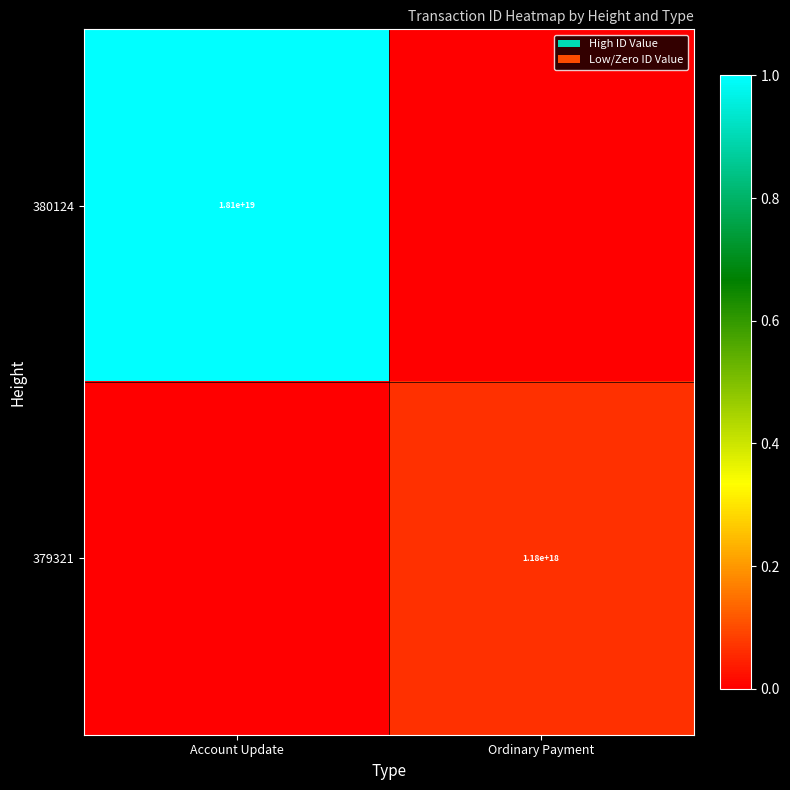

Is it true that 379321 equals 1180000000000000000 at Ordinary Payment?

True